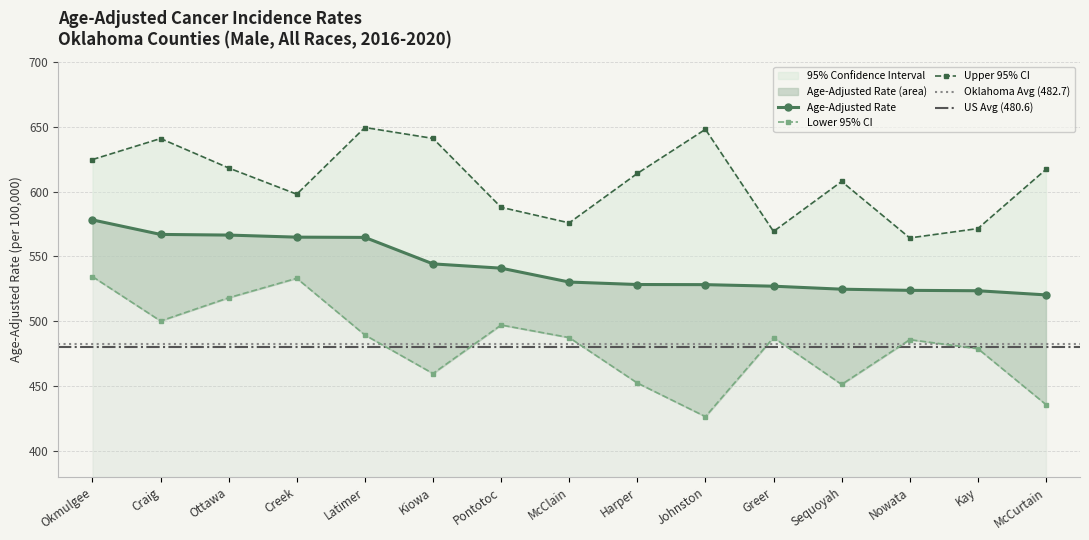

What is the difference between the maximum and minimum values in the Lower 95% CI series?

107.9